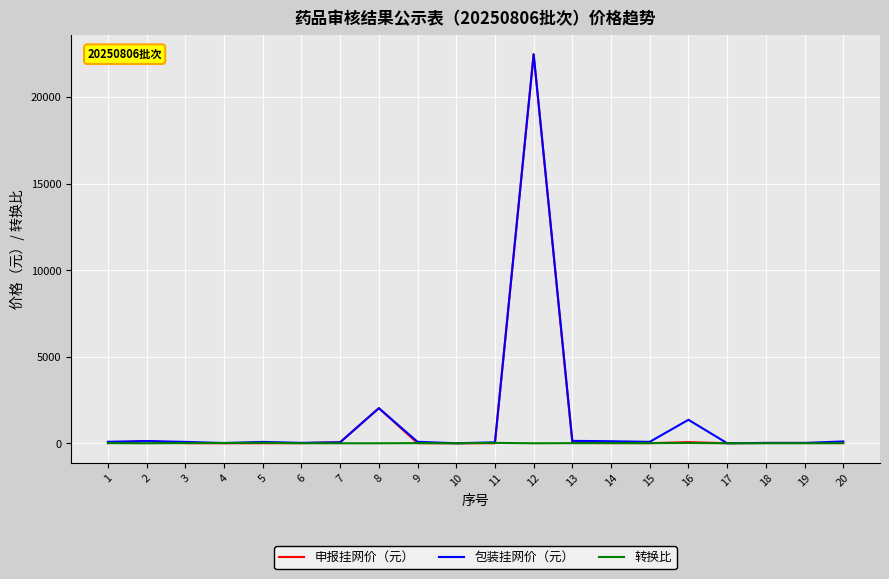

At which category is the sum across all series the highest?

12